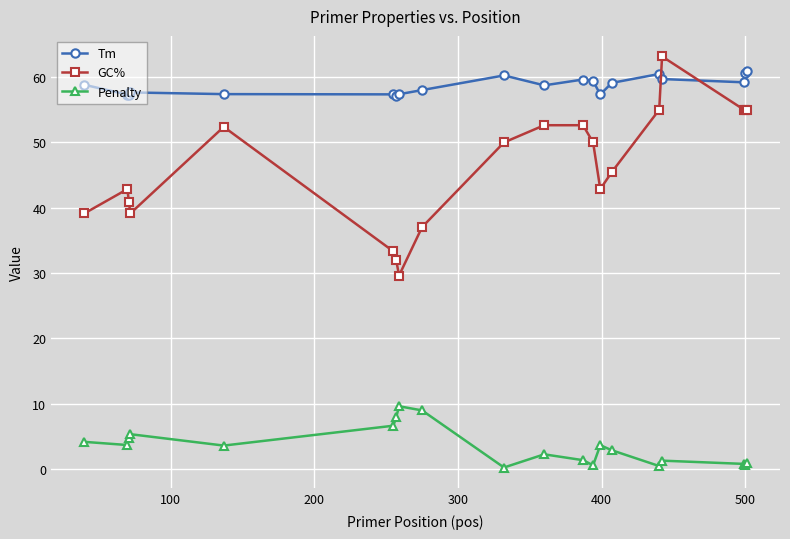

At how many categories does at least one series exceed 28?

20